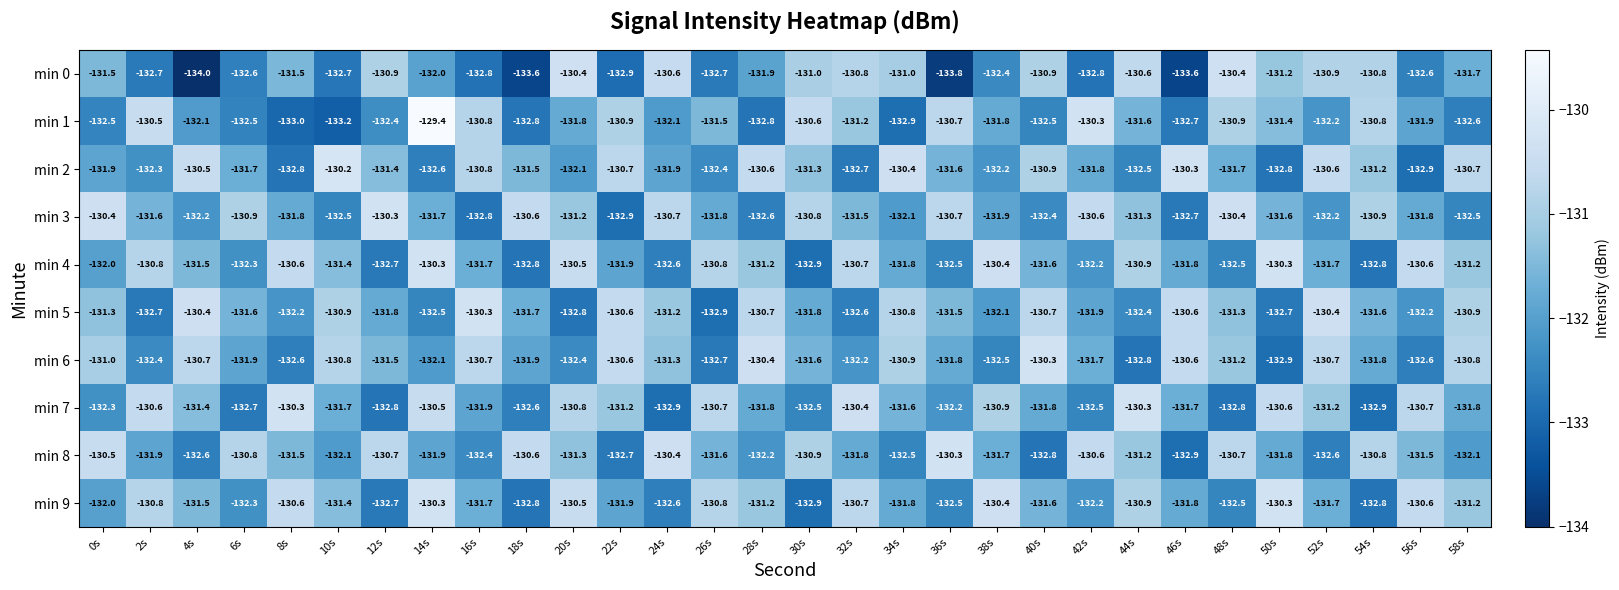

What is the difference between the second highest and second lowest values in the min 6 series?

2.4